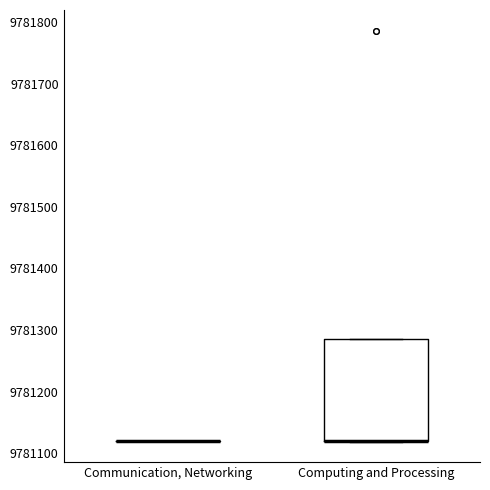

Comparing the boxes themselves (not the whiskers), which one is the tallest?

Computing and Processing